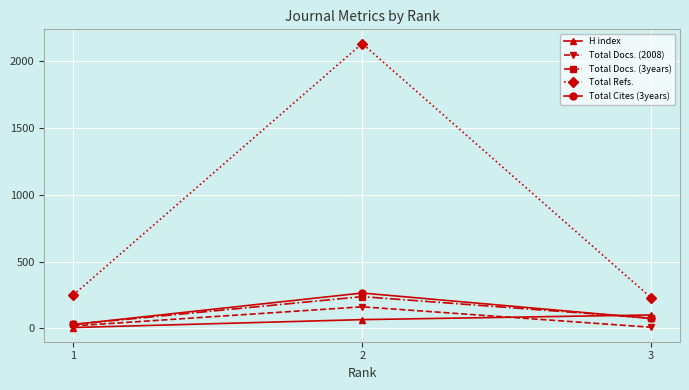

At which label does Total Cites (3years) first exceed 75?

2